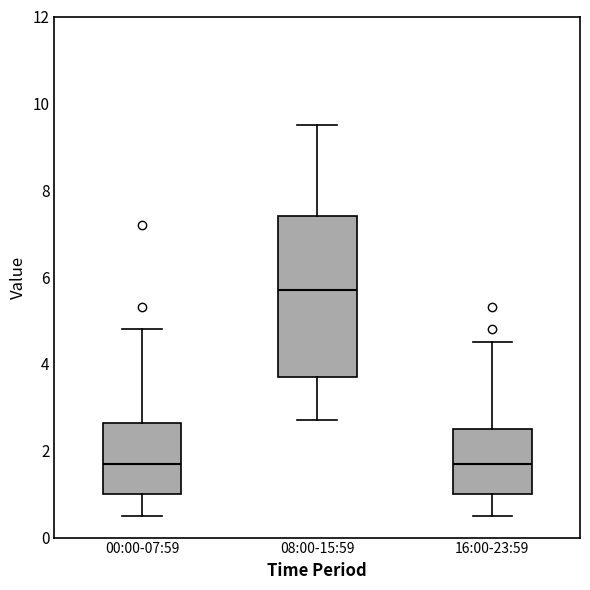

Reading left to right, transcribe this box plot: for each box, give where its median line is, the range the box spans, and where its two whiskers end, as read against the y-axis. The values are not printed on the chart, so give them approximately, as read against the axis.

00:00-07:59: median 1.8, box 1.0 to 2.6, whiskers 0.6 to 4.8
08:00-15:59: median 5.8, box 3.8 to 7.4, whiskers 2.8 to 9.6
16:00-23:59: median 1.8, box 1.0 to 2.6, whiskers 0.6 to 4.6